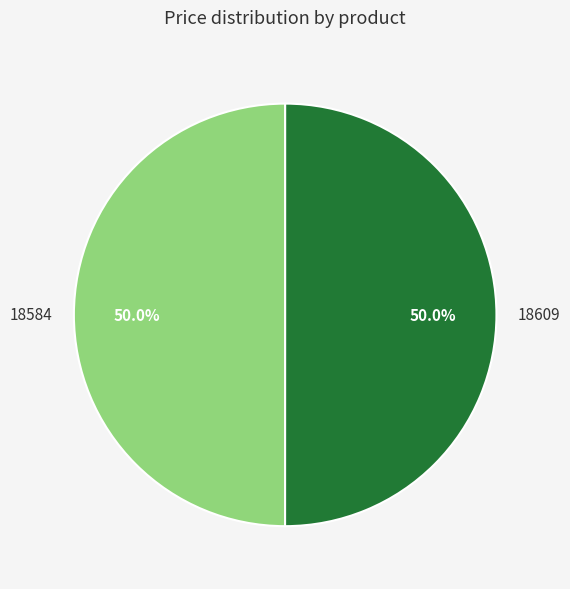

To the nearest percent, what portion does 18609 represent?

50%